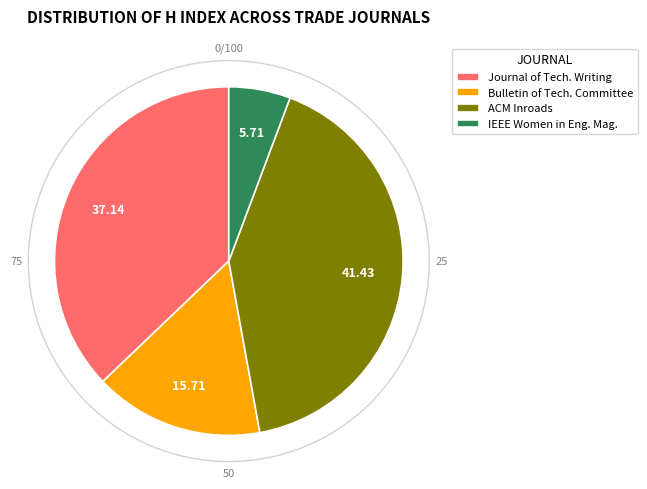

How many segments does this pie chart have?

4